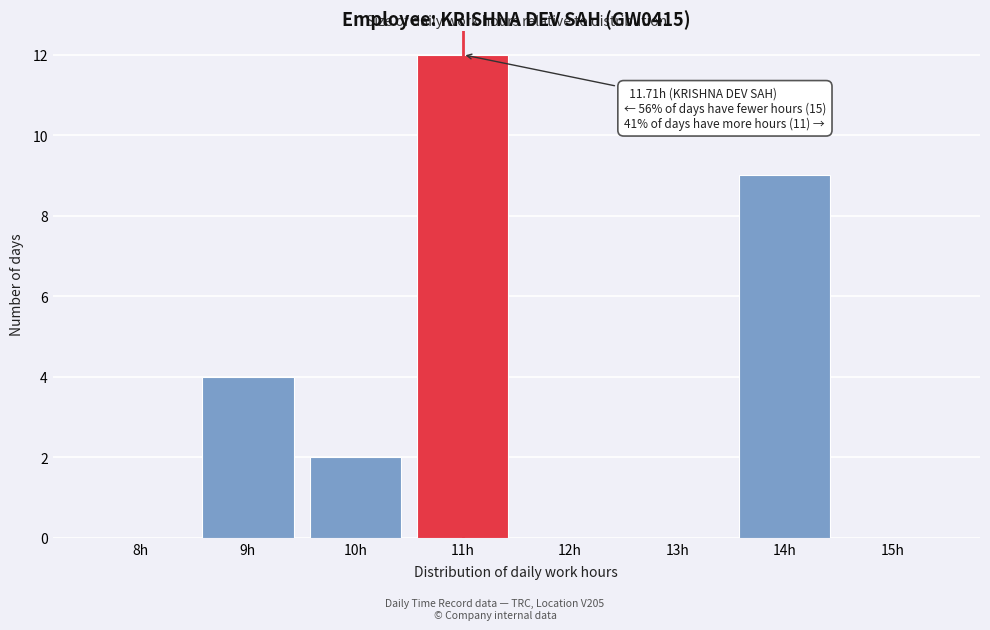

Reading left to right, list all the values displayed in this chart.

8h=0	9h=4	10h=2	11h=12	12h=0	13h=0	14h=9	15h=0